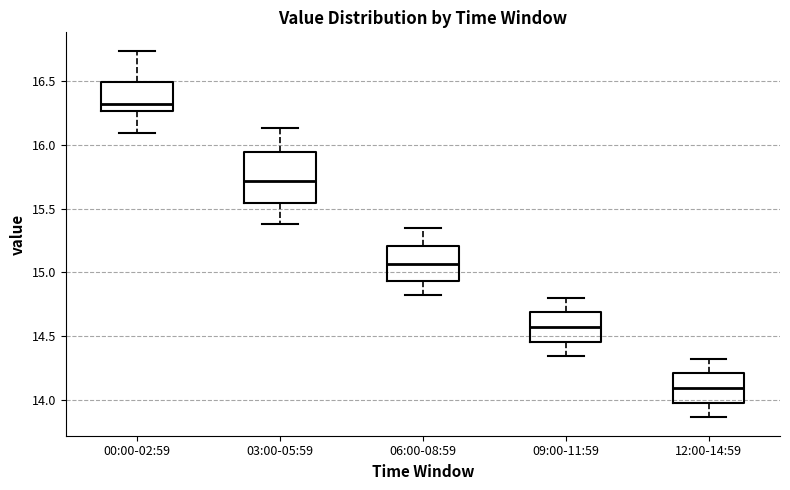

Reading left to right, transcribe this box plot: for each box, give where its median line is, the range the box spans, and where its two whiskers end, as read against the y-axis. The values are not printed on the chart, so give them approximately, as read against the axis.

00:00-02:59: median 16.30, box 16.25 to 16.50, whiskers 16.10 to 16.75
03:00-05:59: median 15.70, box 15.55 to 15.95, whiskers 15.40 to 16.15
06:00-08:59: median 15.05, box 14.95 to 15.20, whiskers 14.80 to 15.35
09:00-11:59: median 14.55, box 14.45 to 14.70, whiskers 14.35 to 14.80
12:00-14:59: median 14.10, box 14.00 to 14.20, whiskers 13.85 to 14.30